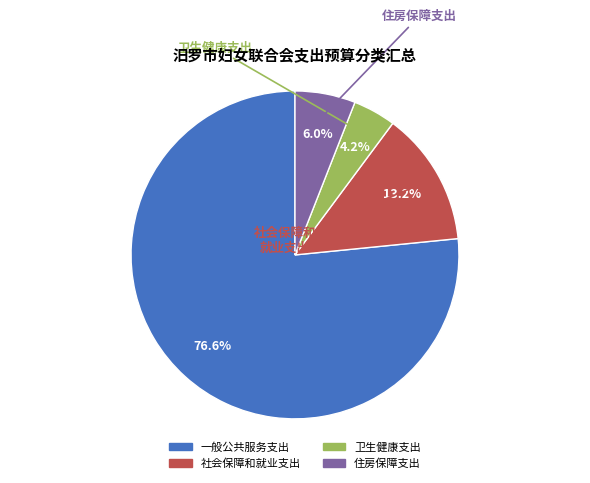

How many slices are in this pie chart?

4